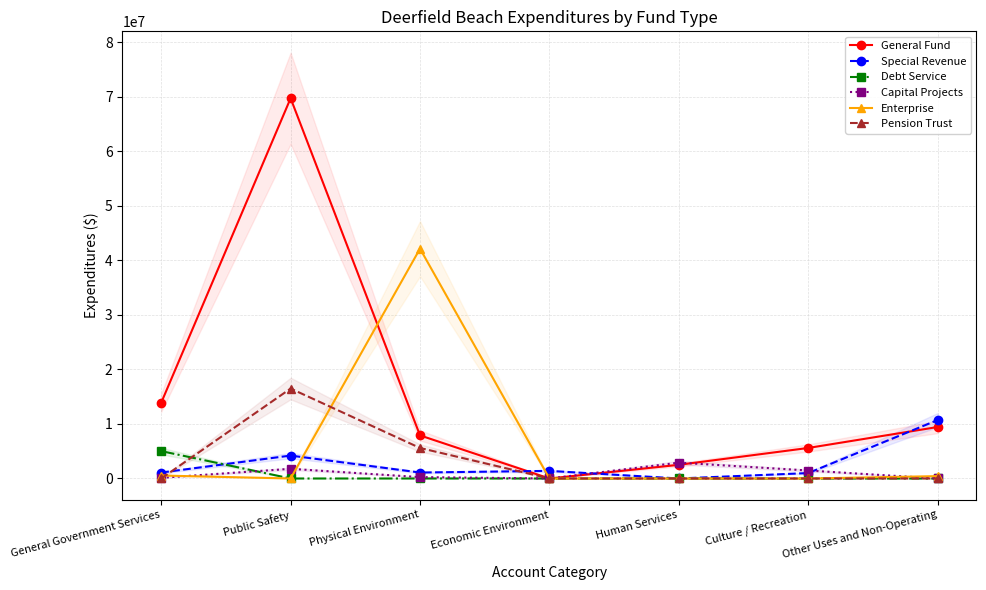

How many data points does each series have?

7